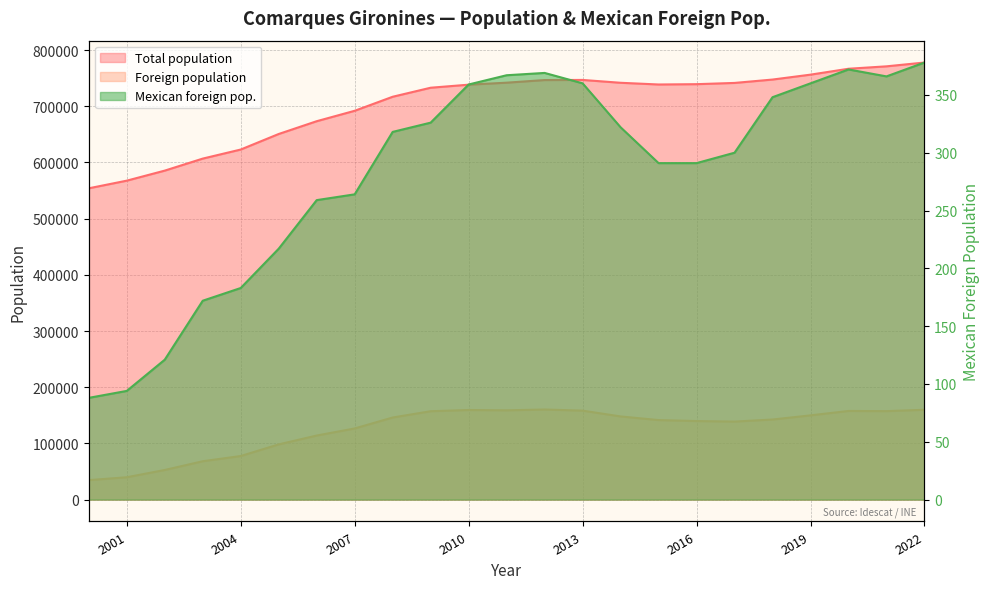

What is the sum of all Mexican foreign pop. values?

6525